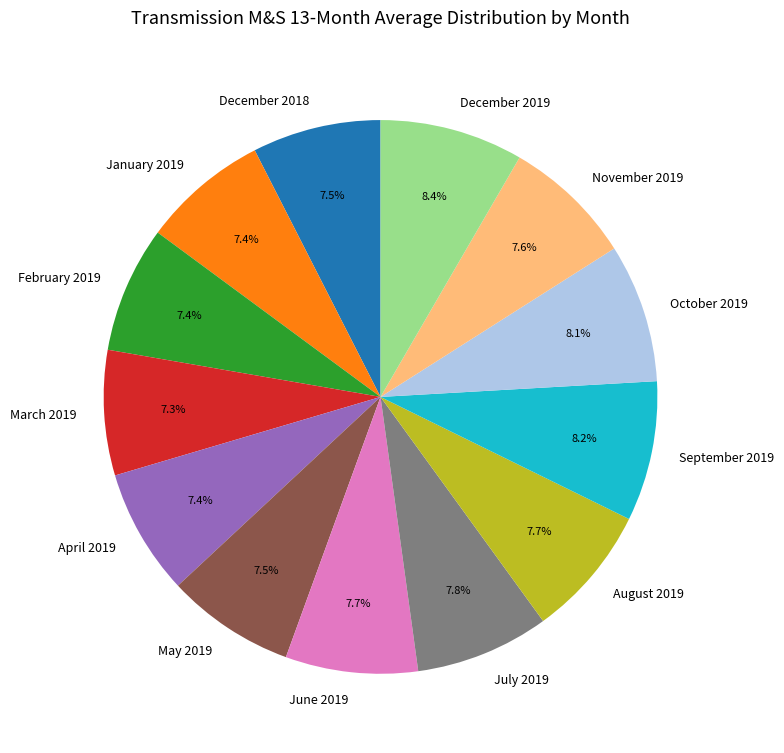

Approximately how many times larger is the value at February 2019 compared to December 2019?

0.9